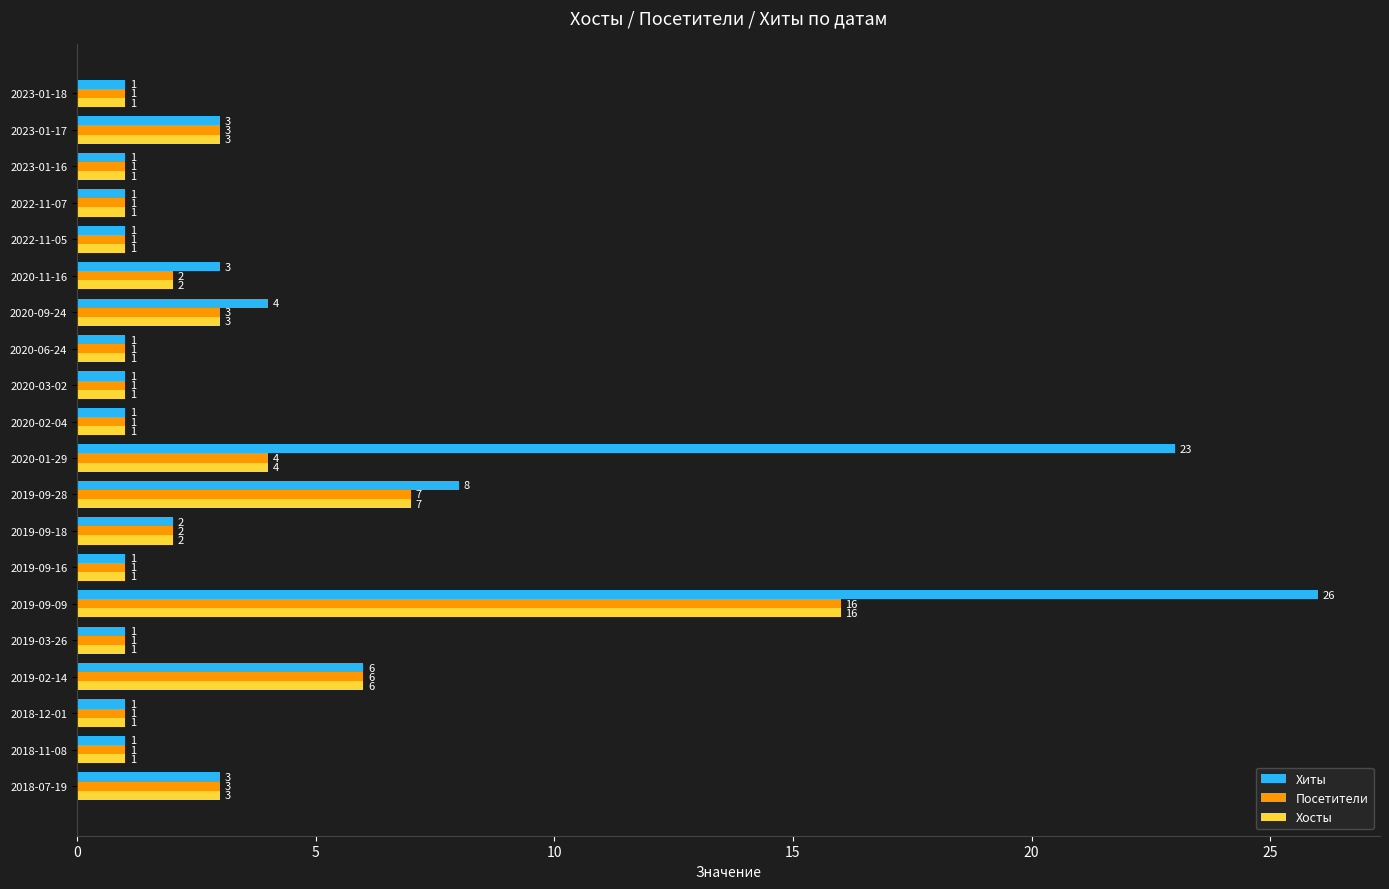

At which category is the sum across all series the highest?

2019-09-09